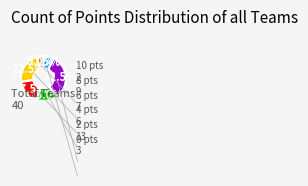

Rank the categories by value from lowest to highest.

10 pts, 0 pts, 4 pts, 6 pts, 8 pts, 2 pts